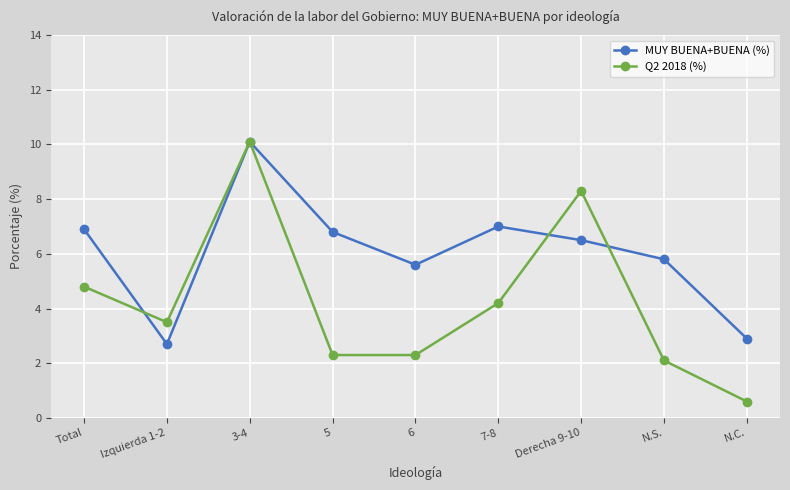

How many categories are shown in the chart?

9